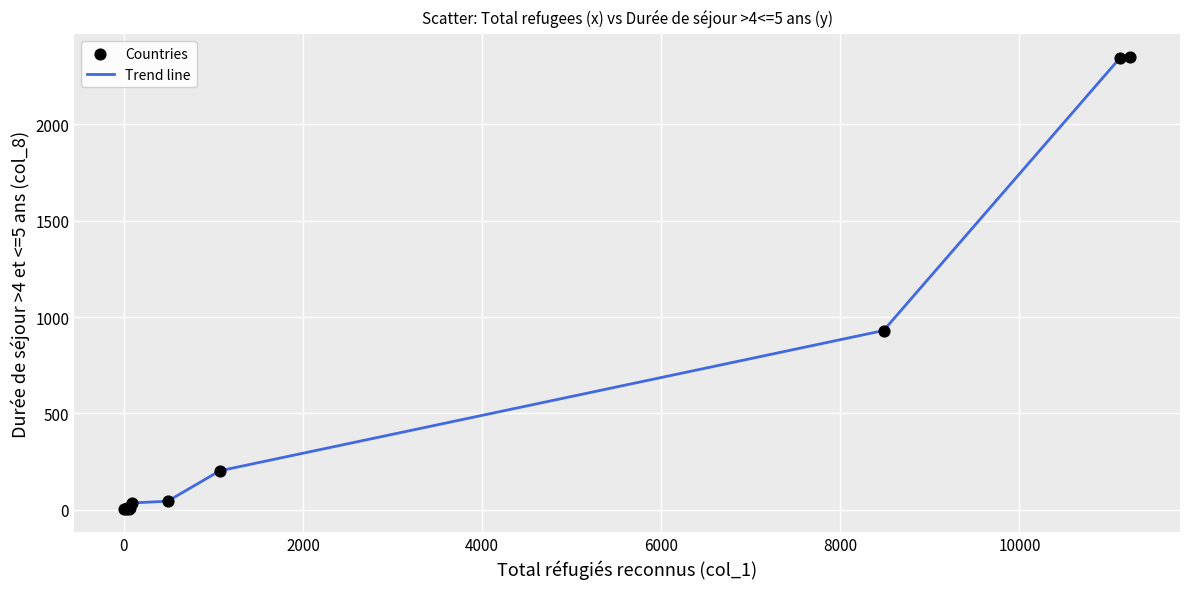

What is the difference between the maximum and minimum values?

2349